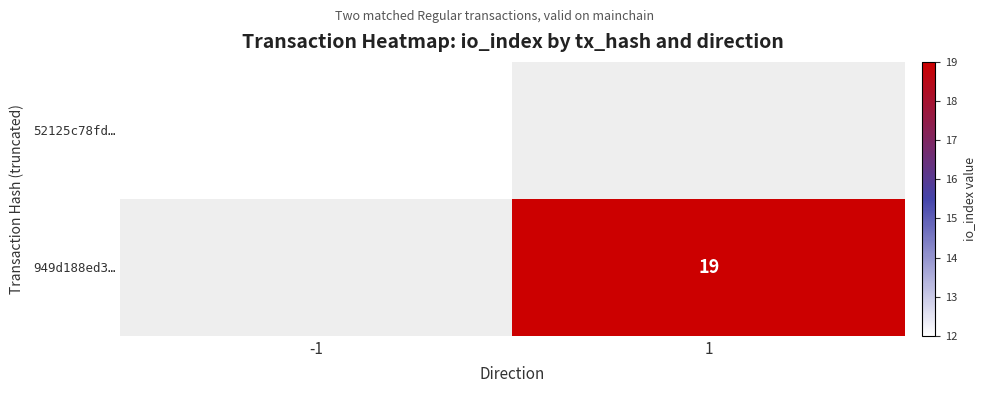

True or false: 949d188ed3… has a value of 34 at 1.

False